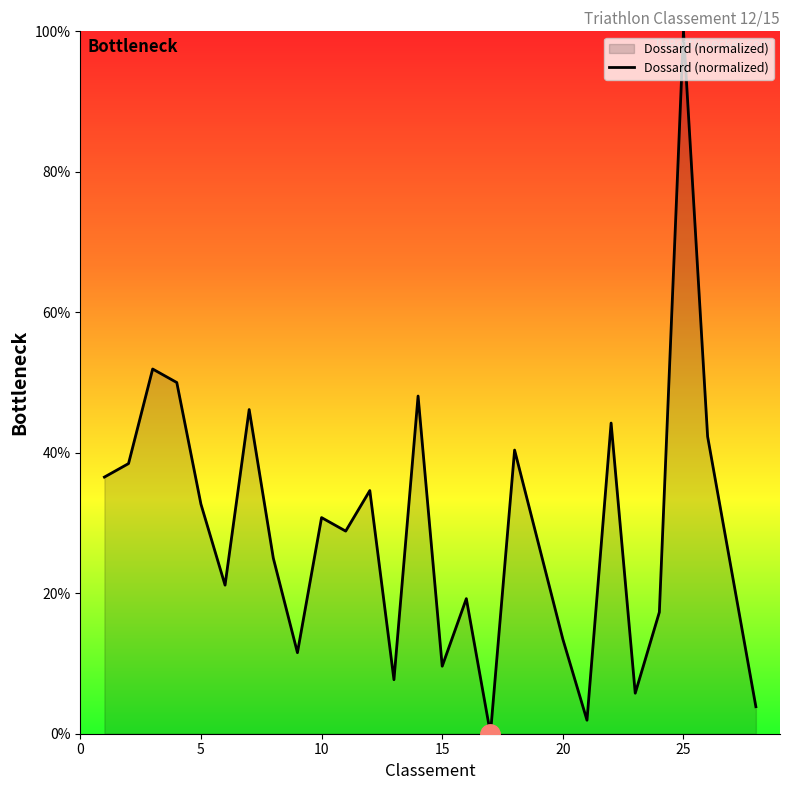

Reading left to right, what are all the values shown in this chart?

36.5	38.5	51.9	50.0	32.7	21.2	46.2	25.0	11.5	30.8	28.8	34.6	7.7	48.1	9.6	19.2	0.0	40.4	26.9	13.5	1.9	44.2	5.8	17.3	100.0	42.3	23.1	3.8